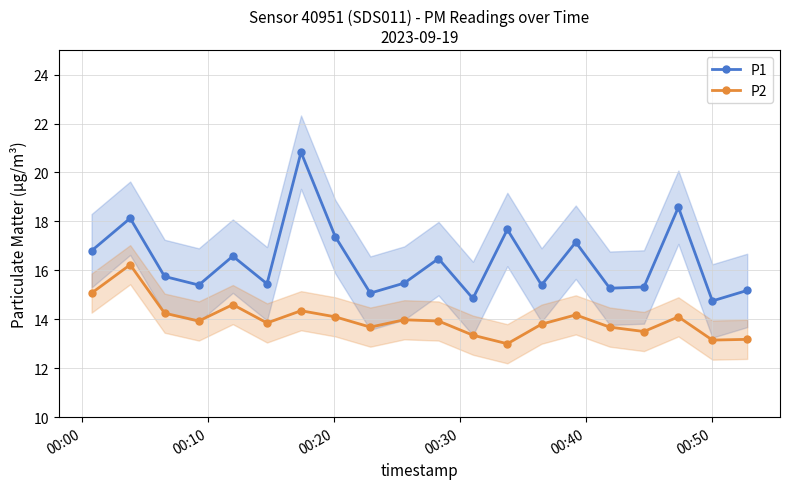

Which series has the largest total across all categories?

P1